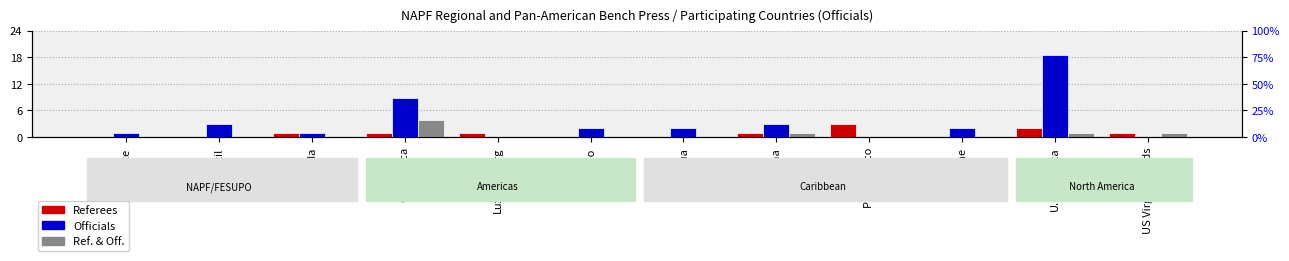

Which series has the widest spread of values?

Officials